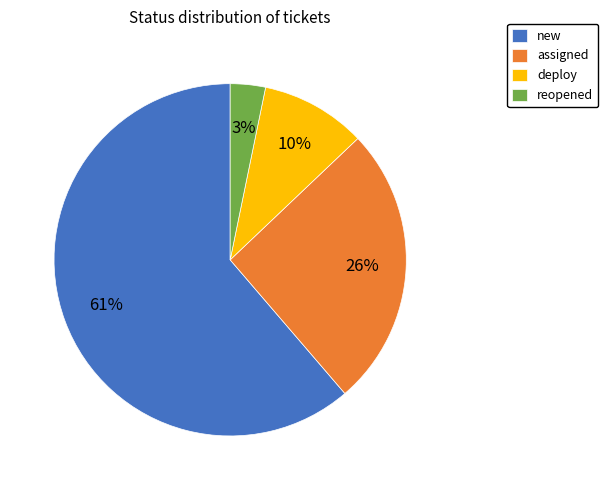

How many segments does this pie chart have?

4